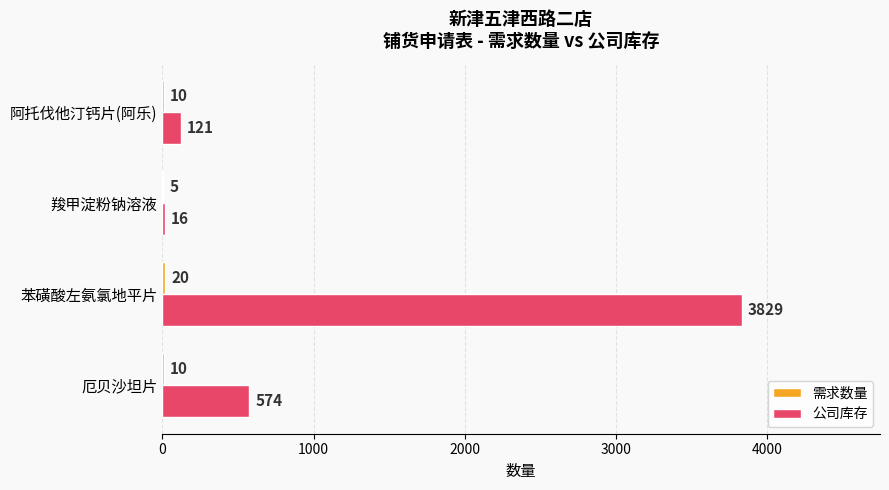

The 公司库存 series shows 121 at 阿托伐他汀钙片(阿乐). True or false?

True